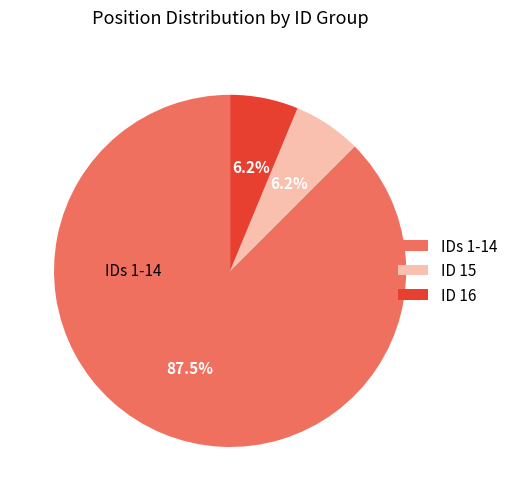

Is there a majority slice in this chart?

Yes